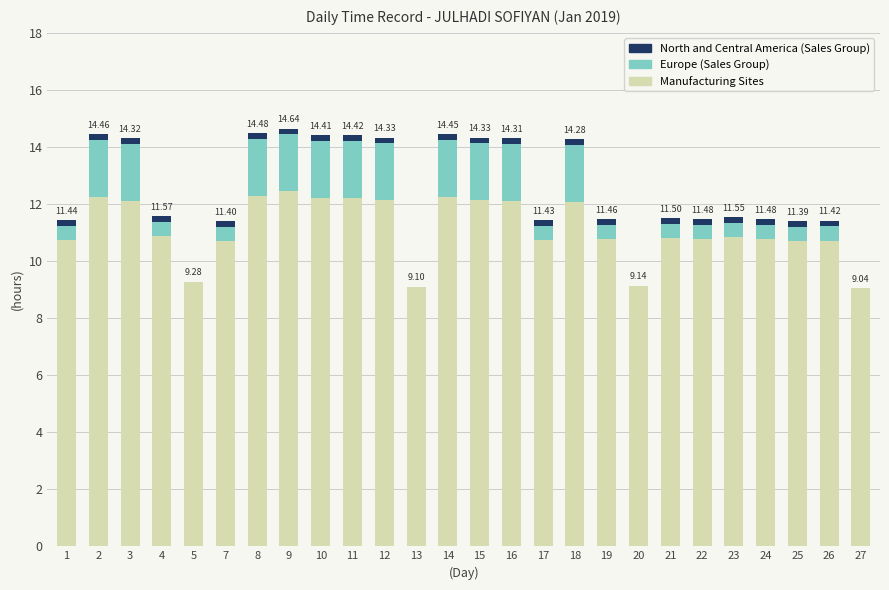

What is the sum of all Manufacturing Sites values?

289.2